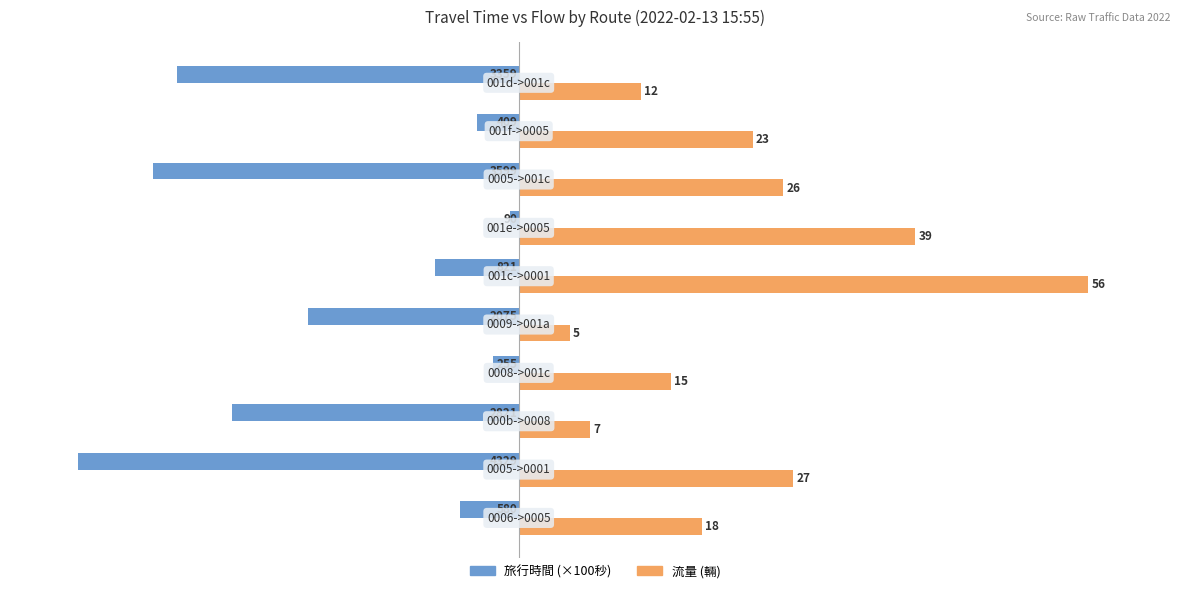

Which series has the largest total across all categories?

流量 (輛)